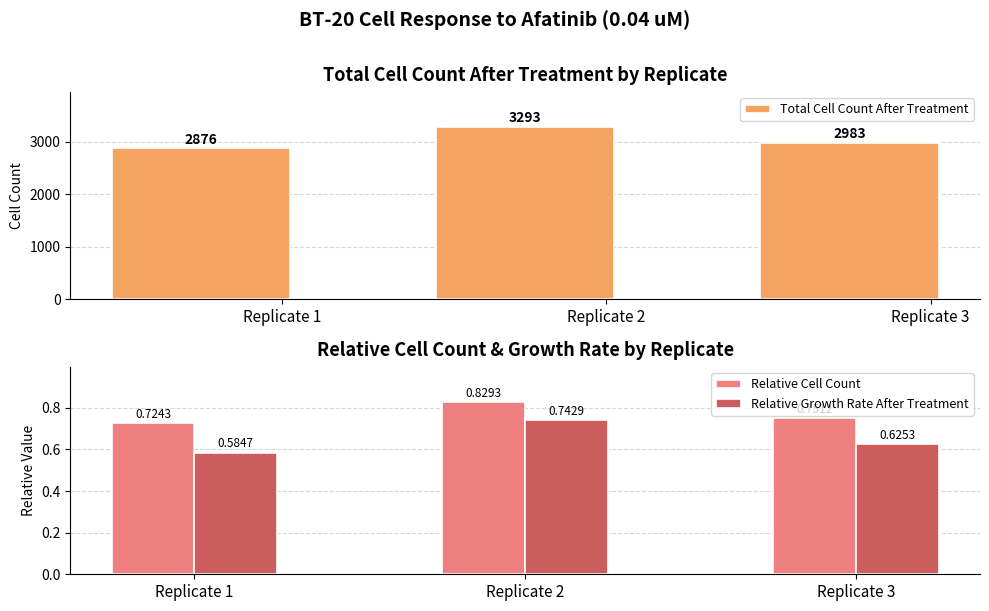

What is the highest value of the Relative Cell Count series?

0.8